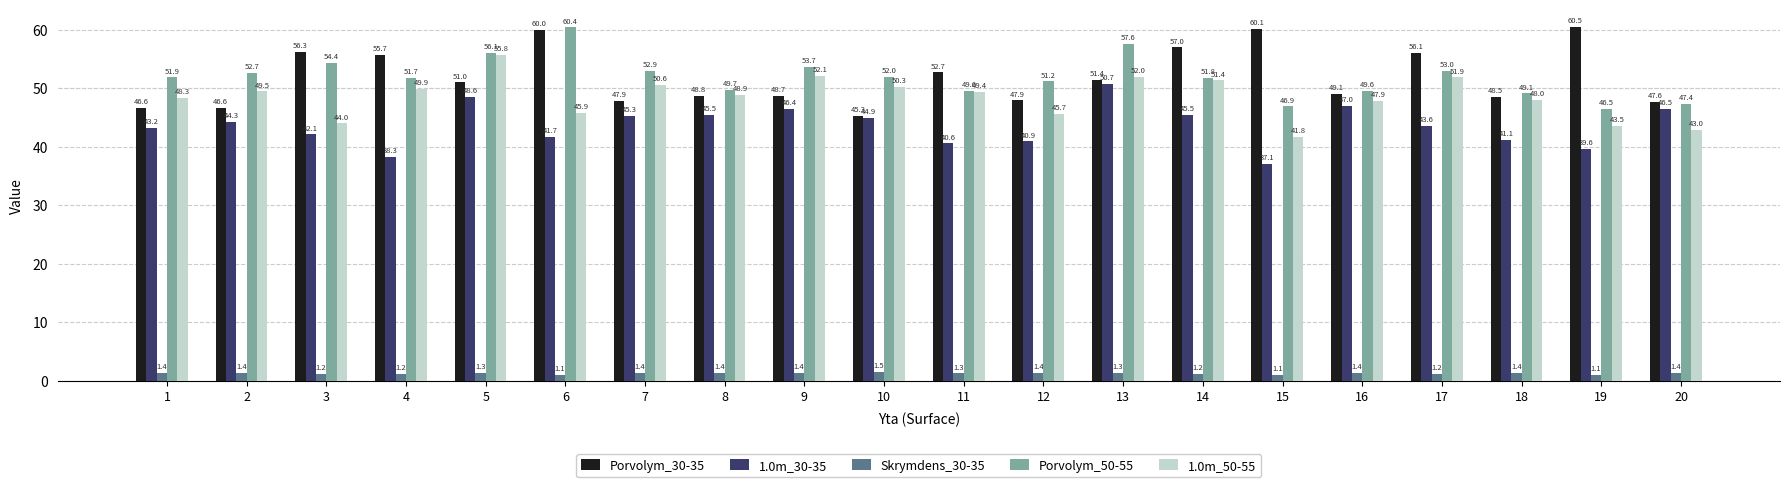

What is the sum of all 1.0m_50-55 values?

969.7